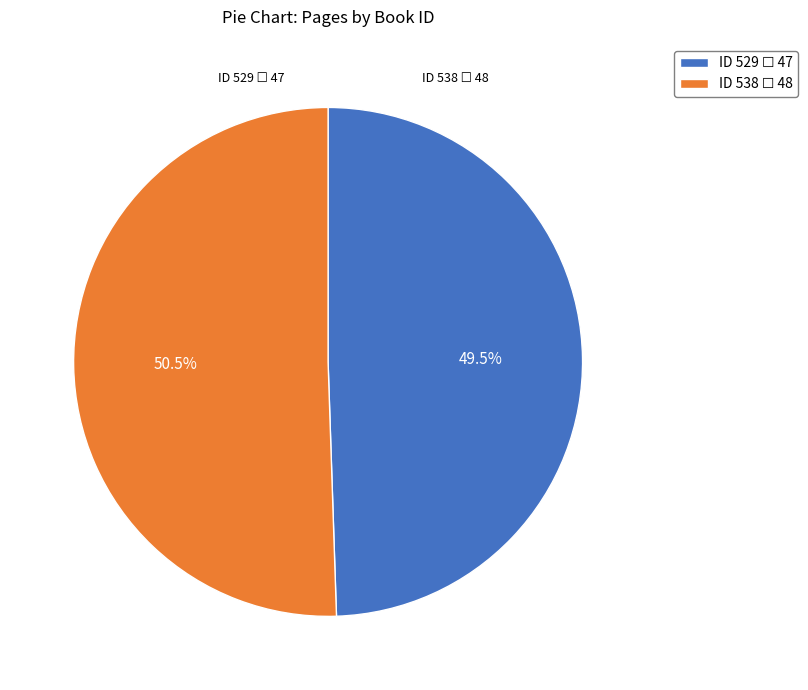

To the nearest percent, what is the average slice percentage?

50%